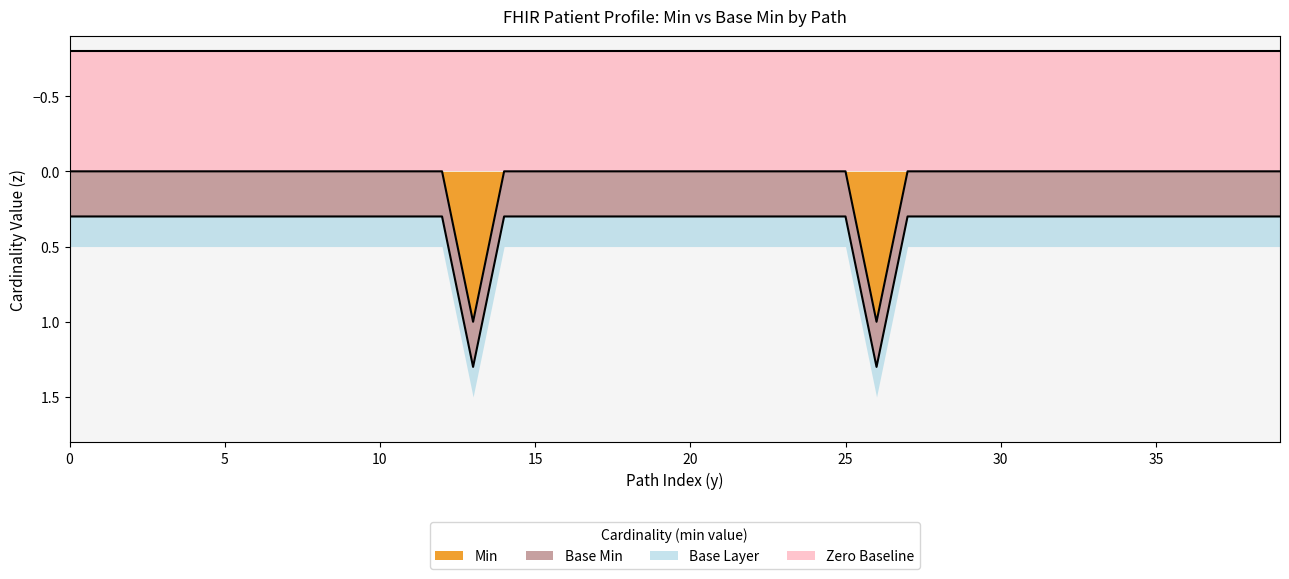

What is the lowest value of the Zero Baseline series?

0.8